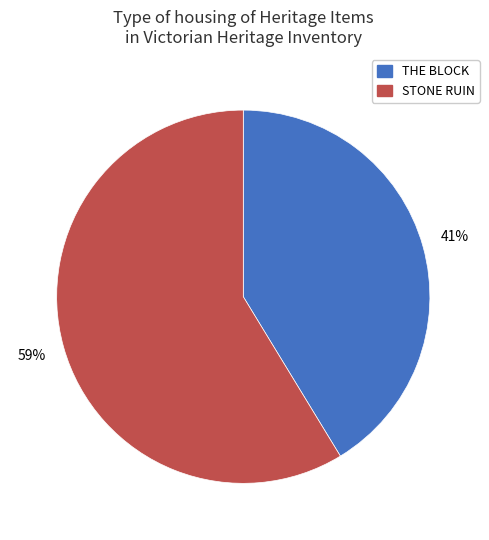

What percentage is the THE BLOCK slice, to the nearest percent?

41%